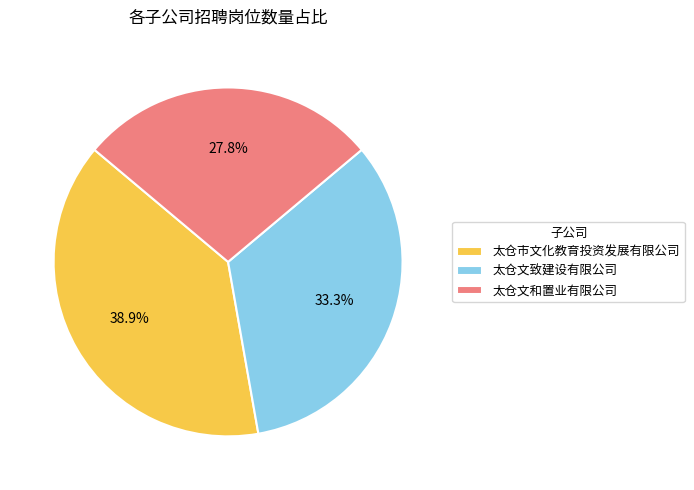

What is the smallest slice in the pie chart?

太仓文和置业有限公司